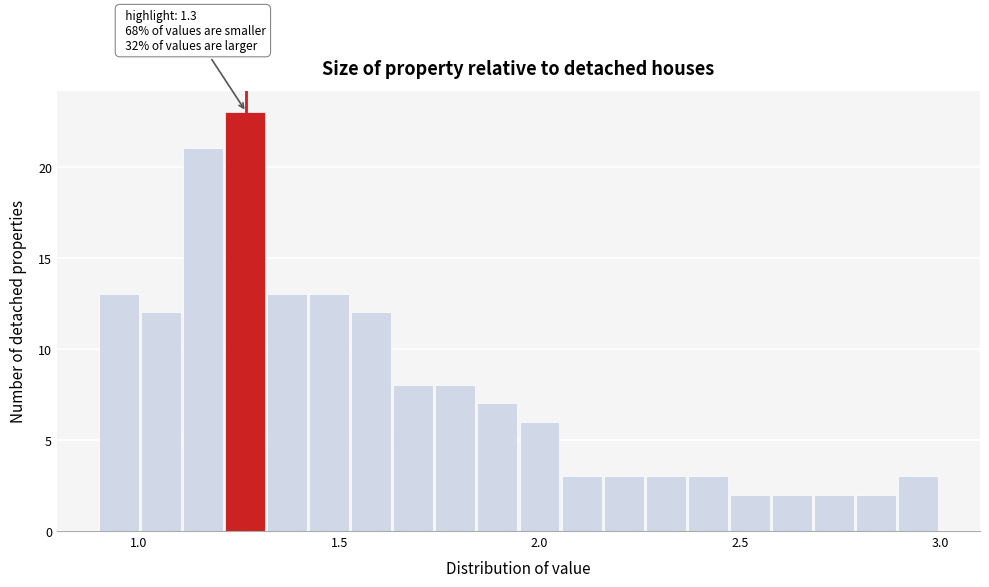

Around what value on the x-axis is the tallest bar? Give the approximate position of its centre, as read against the axis.

1.25